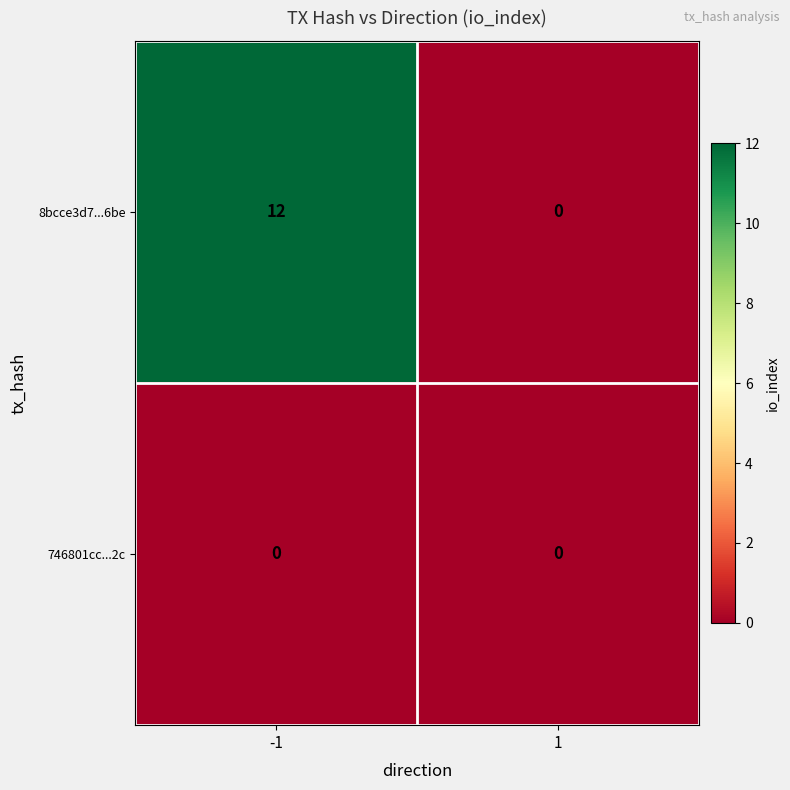

What is the approximate value of 8bcce3d7...6be at -1?

12